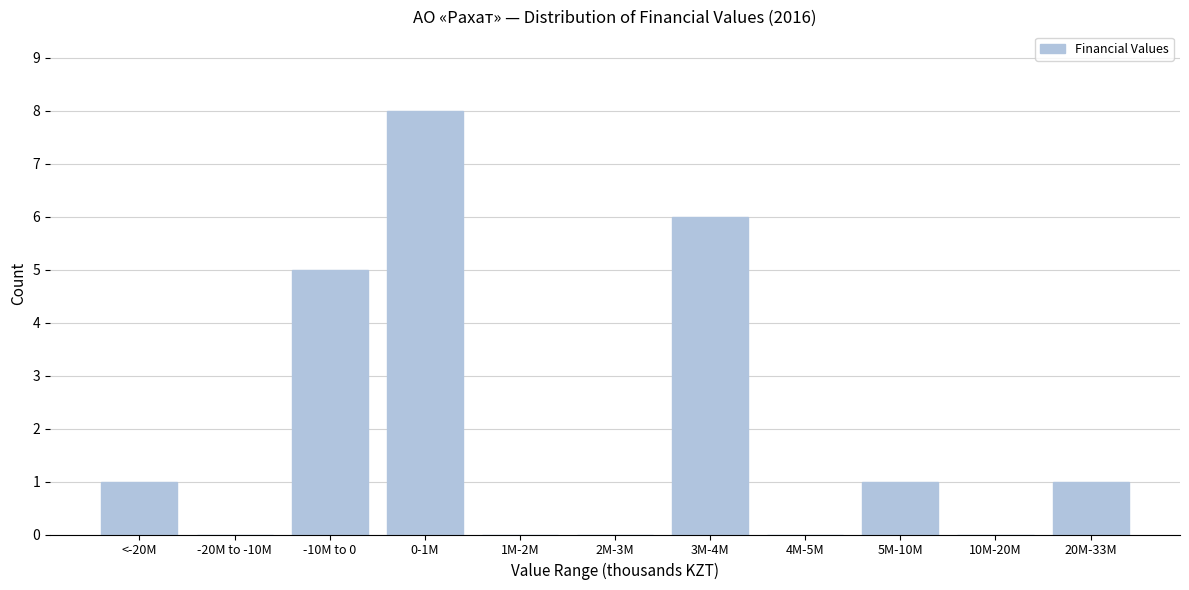

Reading left to right, extract all data points from this chart.

<-20M=1	-20M to -10M=0	-10M to 0=5	0-1M=8	1M-2M=0	2M-3M=0	3M-4M=6	4M-5M=0	5M-10M=1	10M-20M=0	20M-33M=1